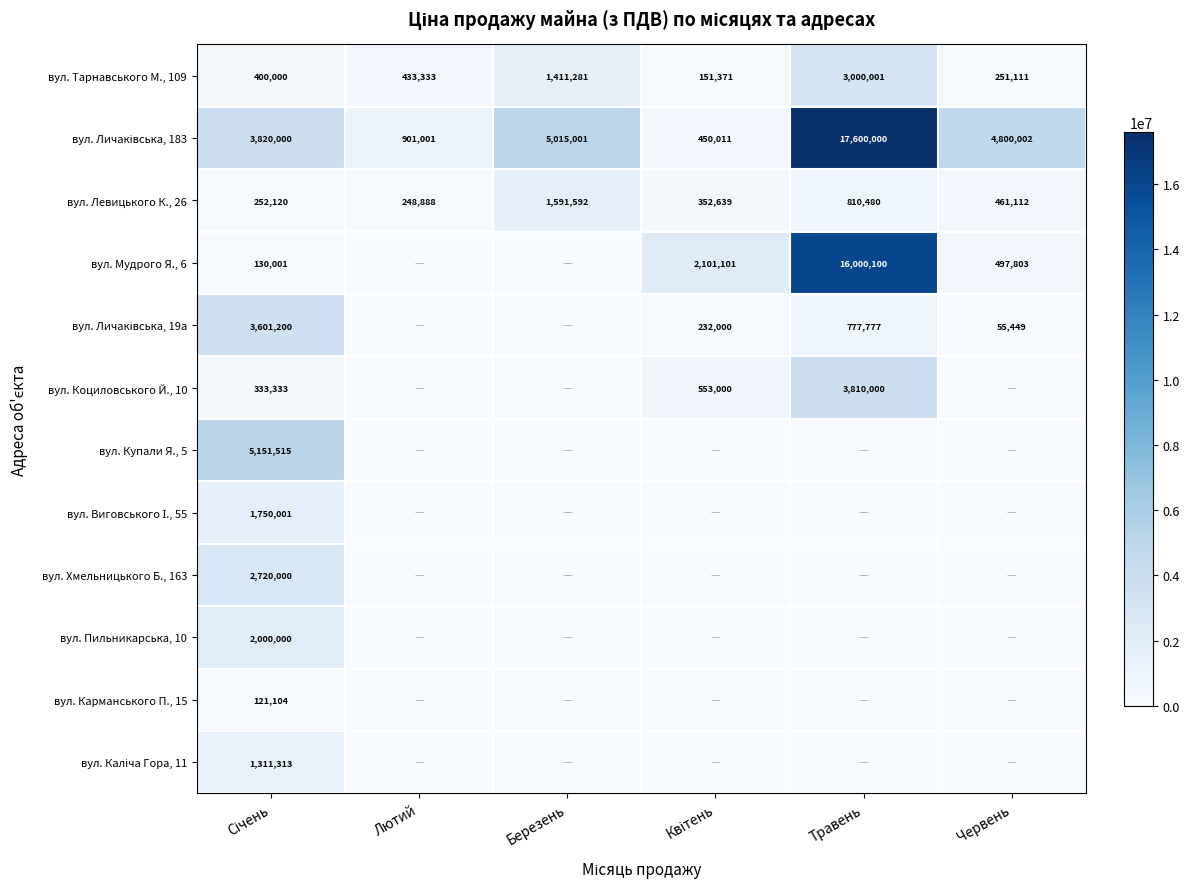

The вул. Мудрого Я., 6 series shows 26165225 at Травень. True or false?

False